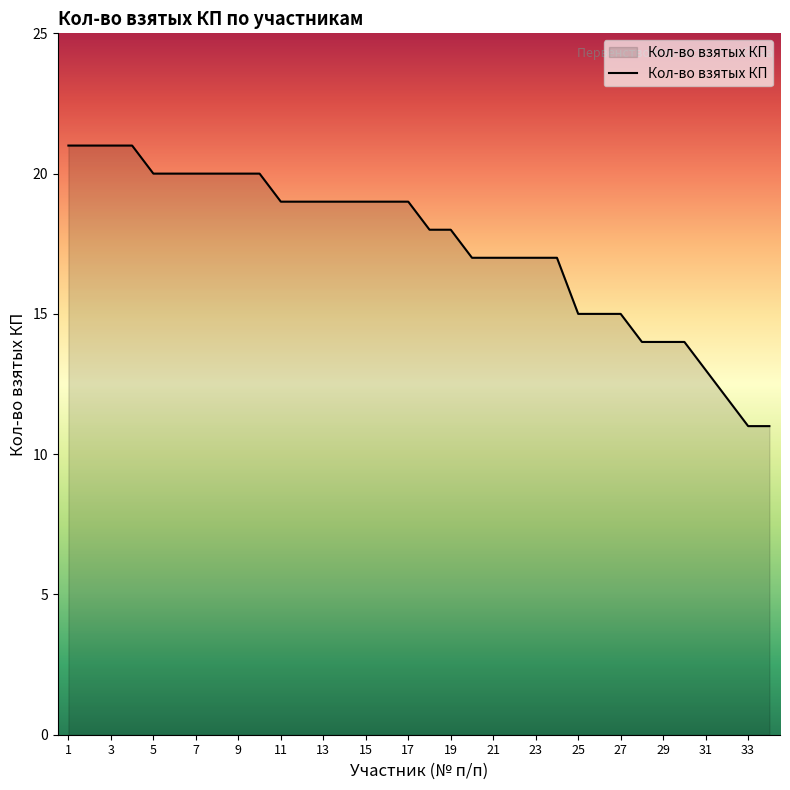

What is the greatest value displayed?

21